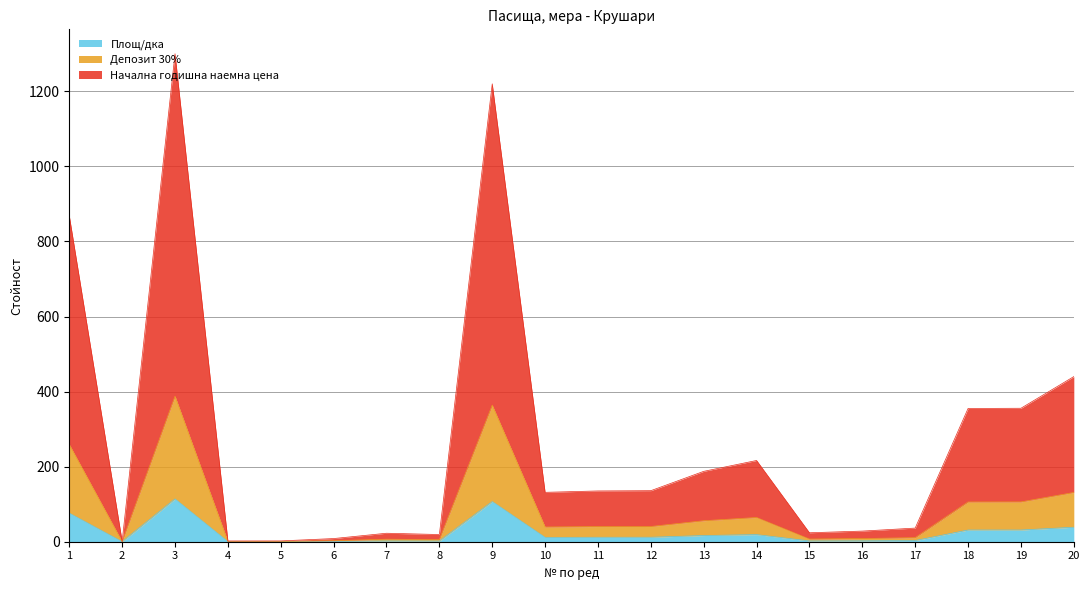

Does the chart display data point markers on the line(s)?

No